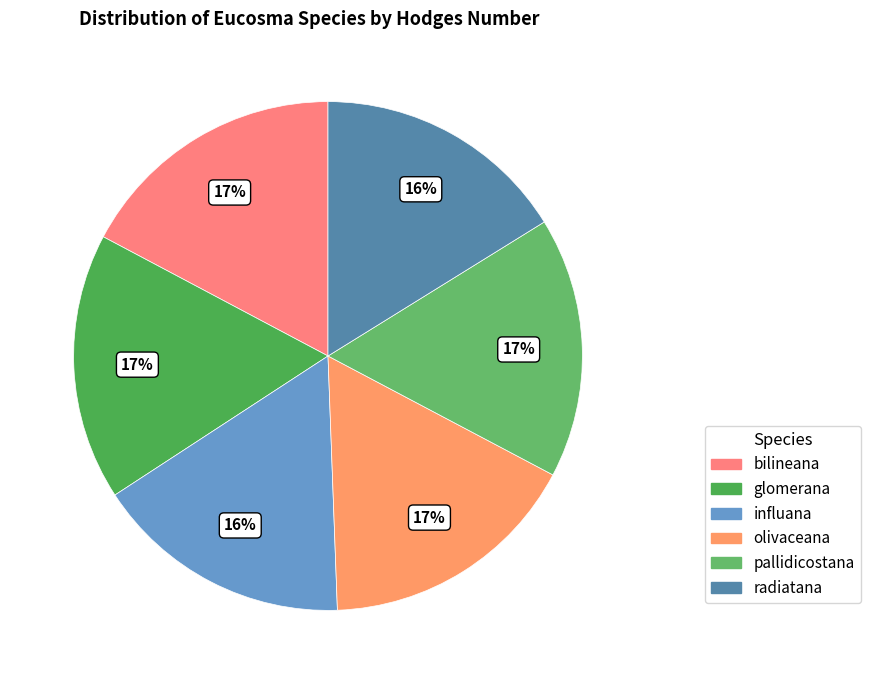

What is the smallest slice in the pie chart?

radiatana